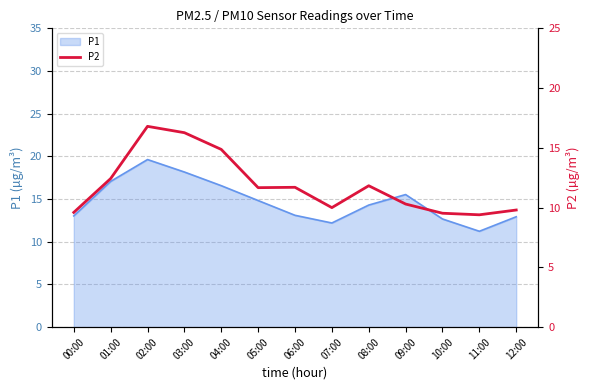

Which category has the highest value across all series?

02:00